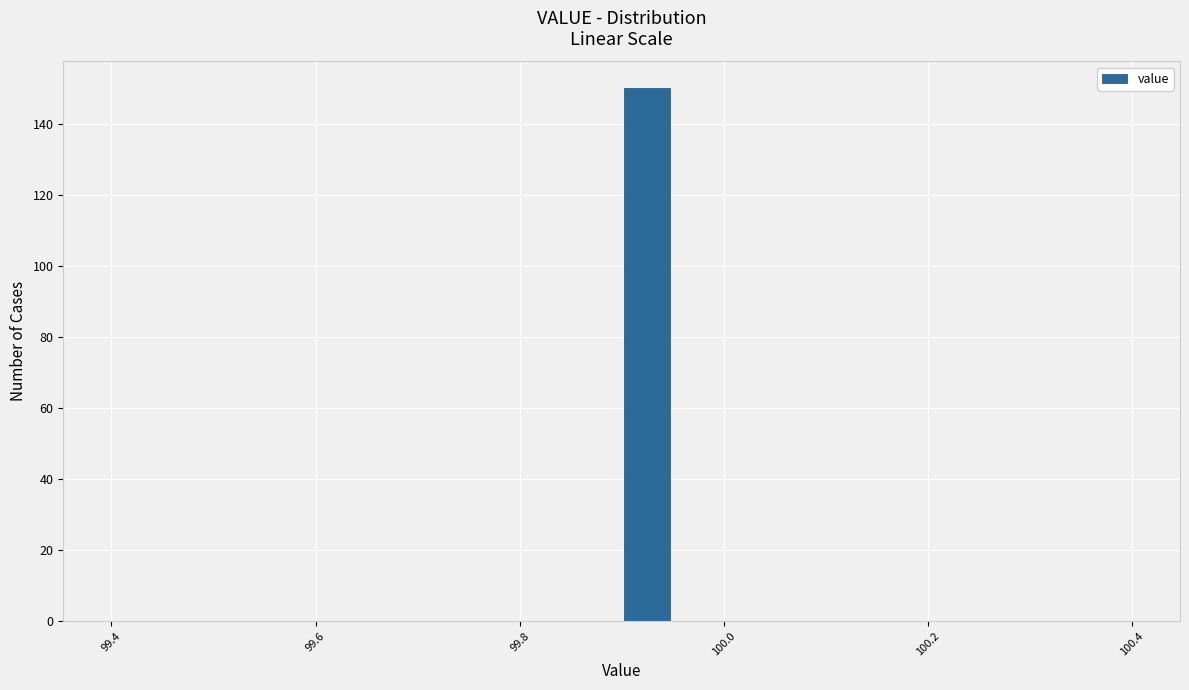

Around what value on the x-axis is the tallest bar? Give the approximate position of its centre, as read against the axis.

99.92